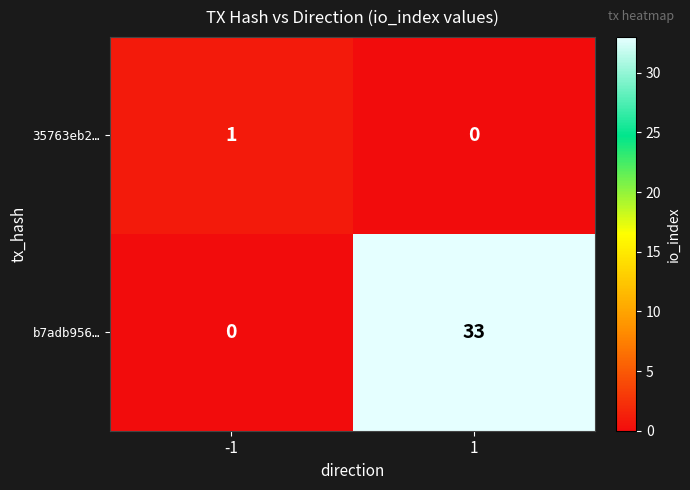

Is it true that 35763eb2… equals 2 at -1?

False